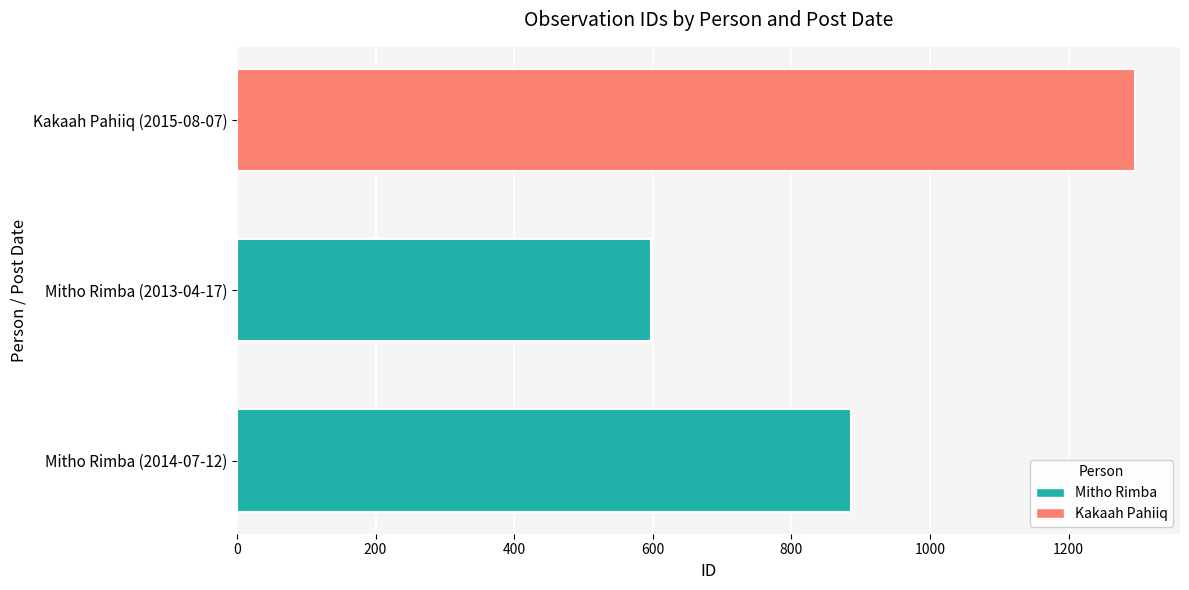

Which category has the highest value across all series?

Kakaah Pahiiq (2015-08-07)